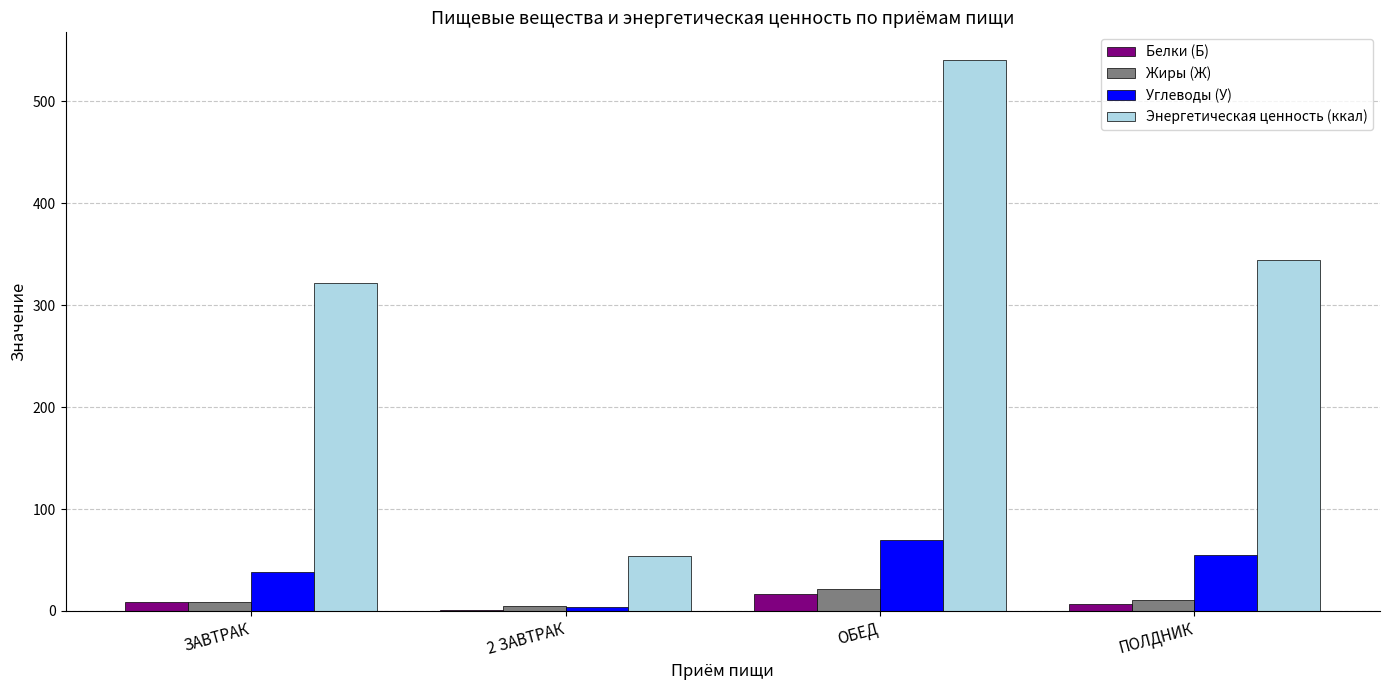

What is the spread (max minus min) of values at ПОЛДНИК?

337.8